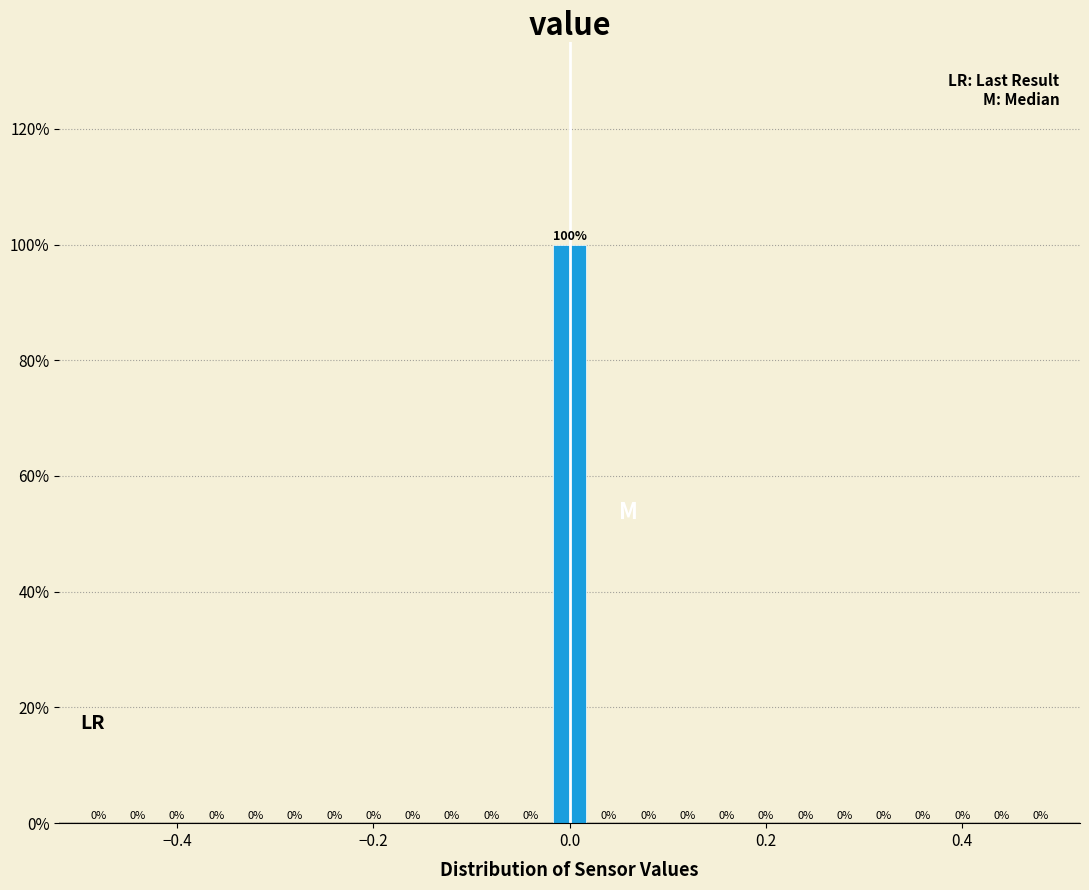

Read against the x-axis, roughly where is the centre of the tallest bar?

0.00